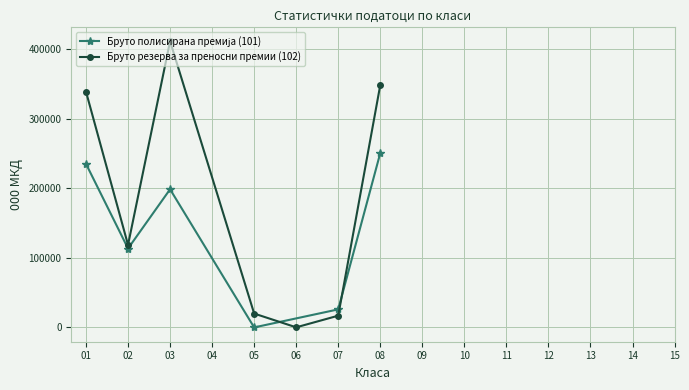

List the labels in order of Бруто полисирана премија (101) value, largest first.

08, 01, 03, 02, 07, 05, 04, 06, 09, 10, 11, 12, 13, 14, 15